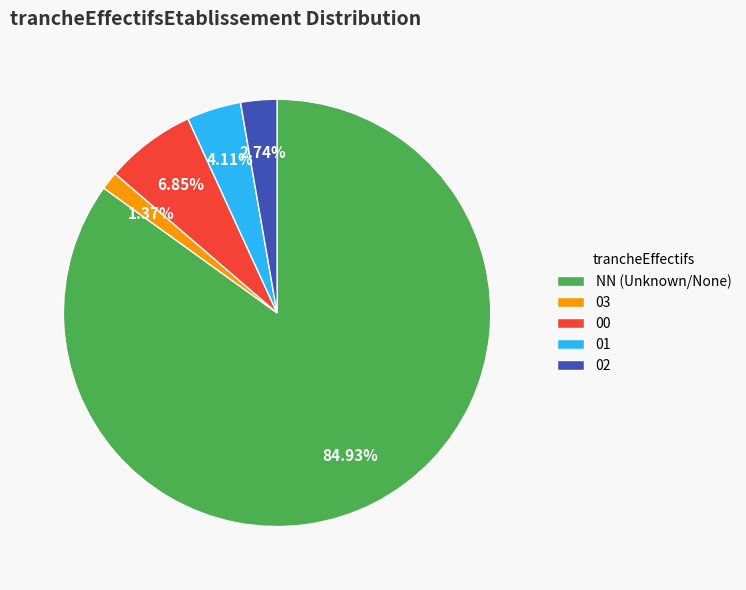

Which slice is the smallest?

03